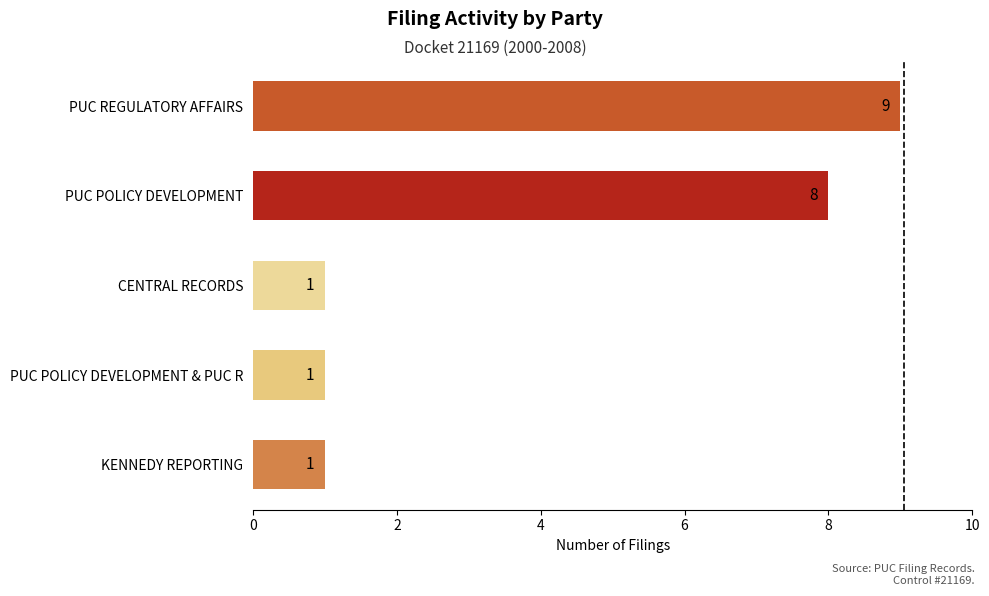

Reading top to bottom, transcribe all the data shown in this chart.

9	8	1	1	1